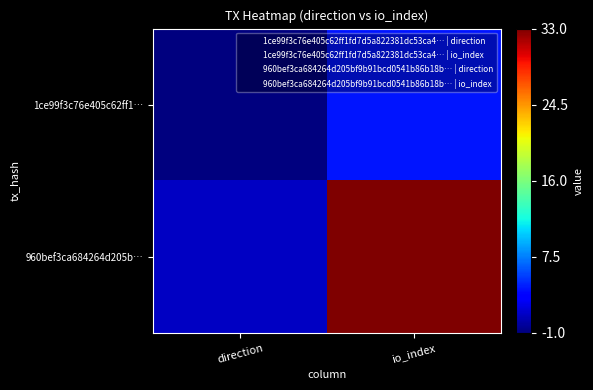

Which series changed the most between direction and io_index?

960bef3ca684264d205b…